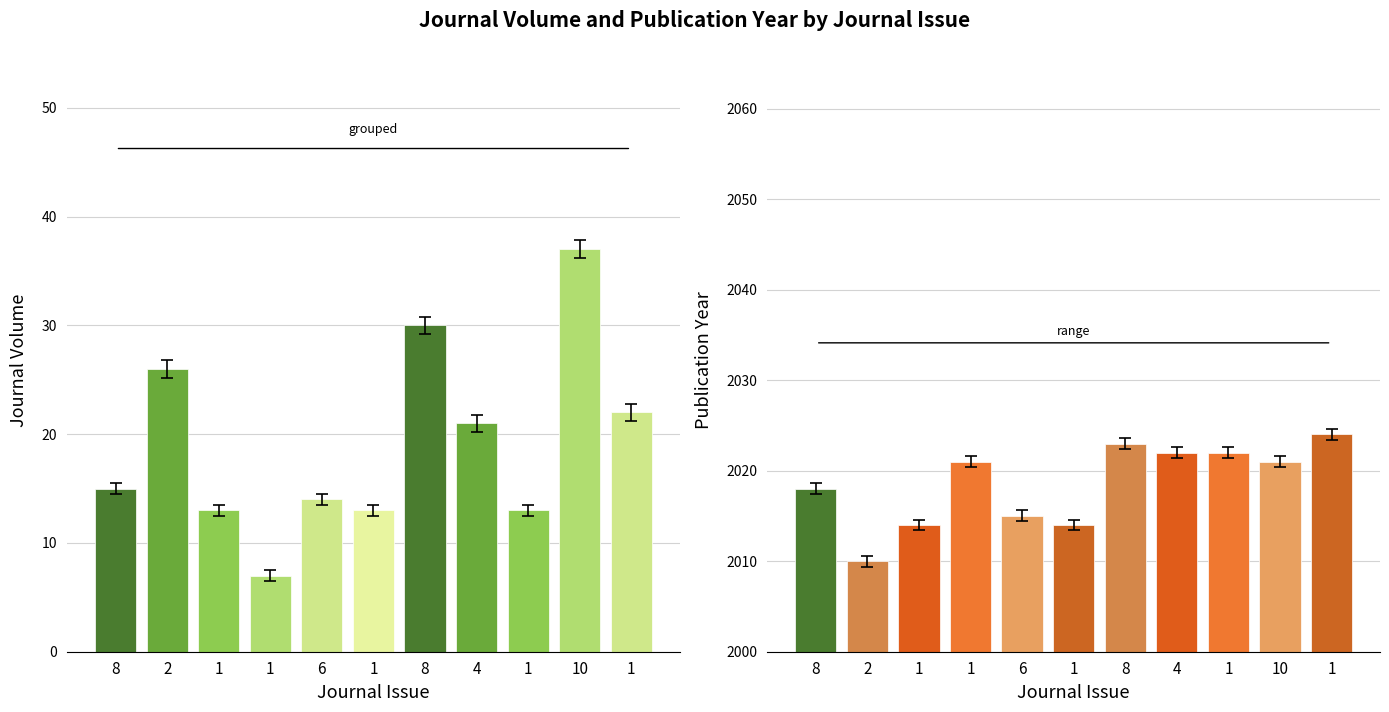

At which category is the sum across all series the highest?

10